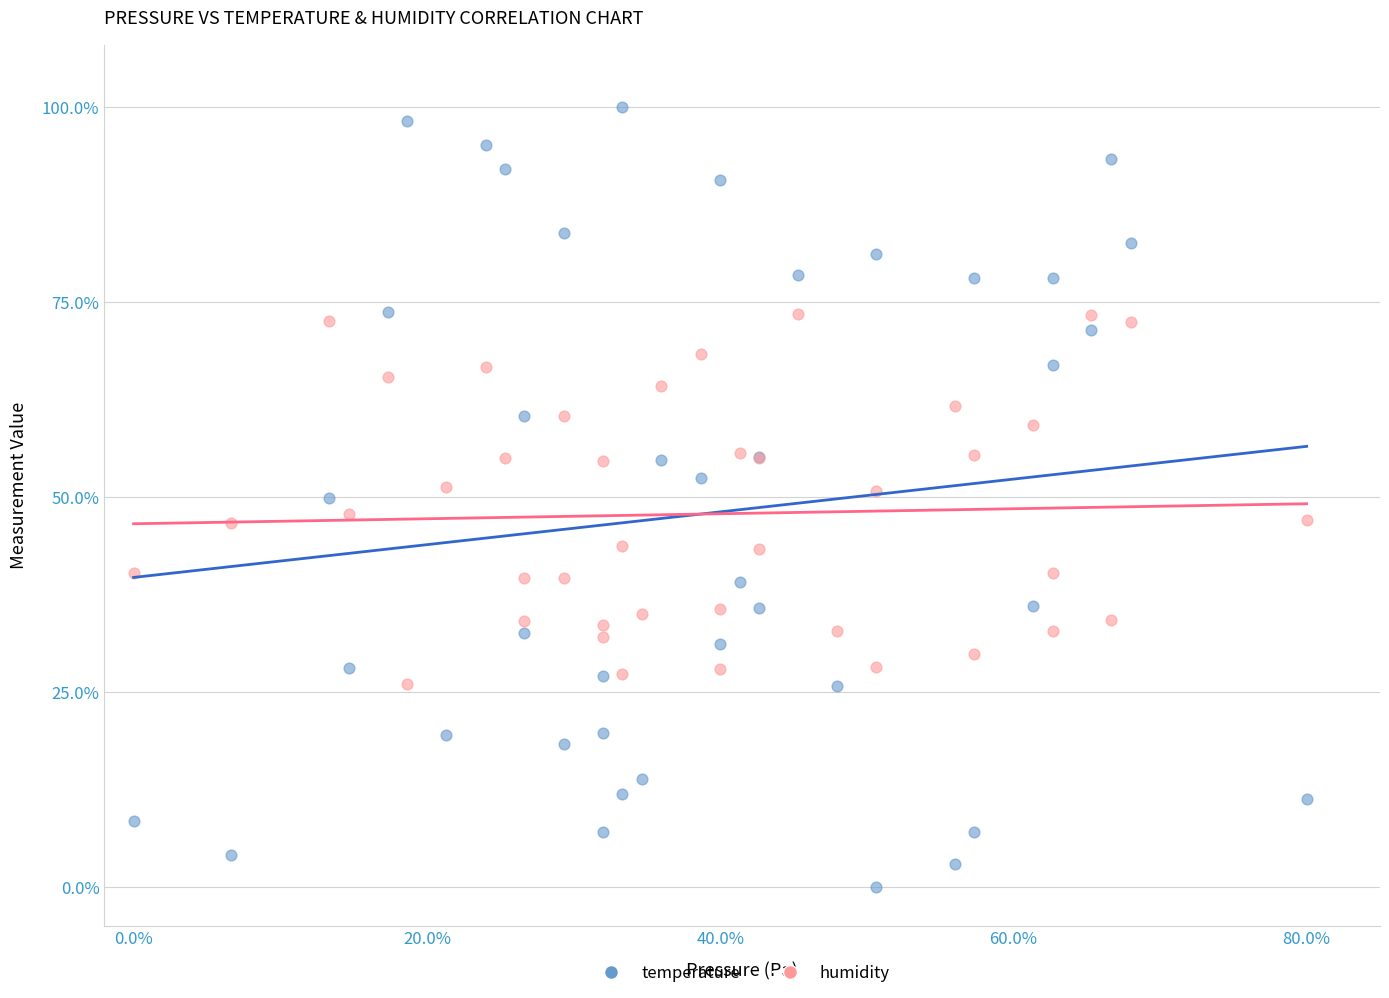

Which series reaches the minimum Y coordinate?

temperature